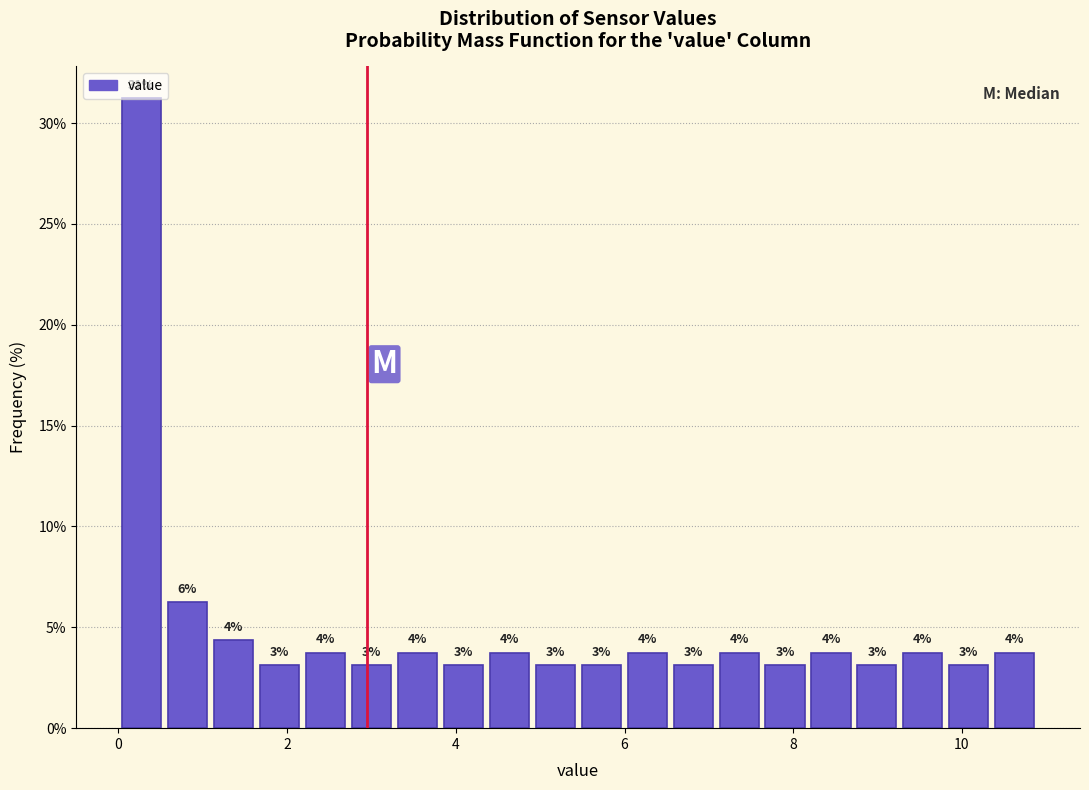

Read against the x-axis, roughly where is the centre of the tallest bar?

0.2